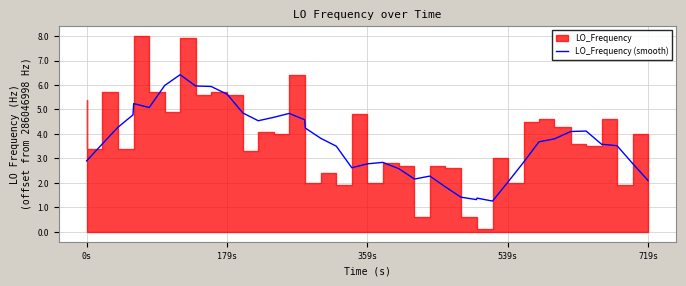

What is the lowest value of the LO_Frequency (smooth) series?

1.3